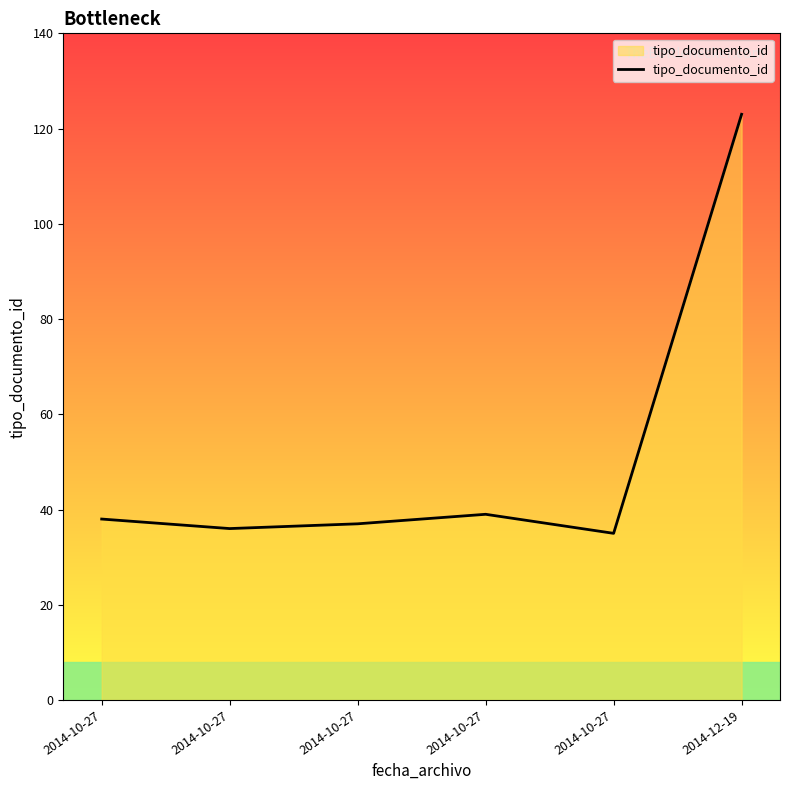

What is the label of the 6th point from the left?

2014-12-19